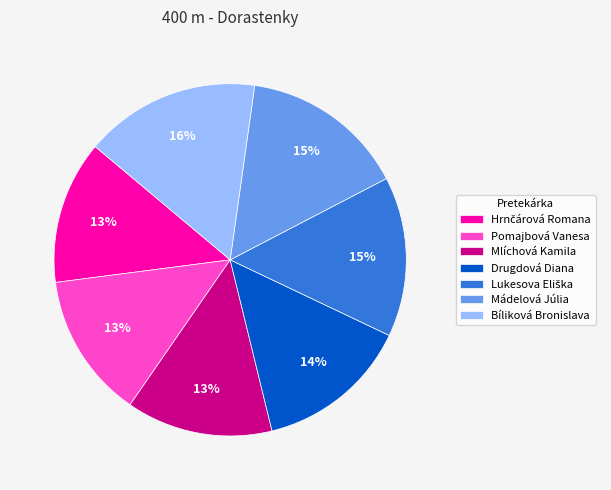

True or false: Bíliková Bronislava accounts for 16% of the total.

True